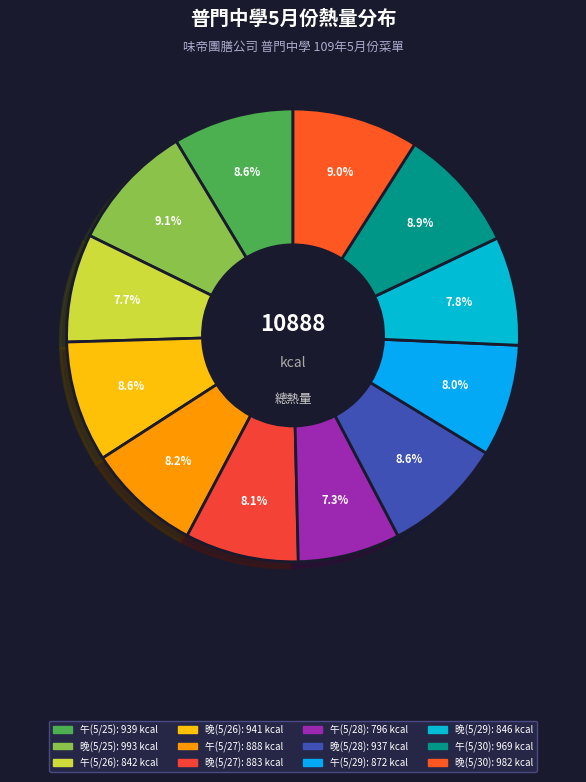

To the nearest percent, what is the difference between the 晚(5/26) and 午(5/26) slice percentages?

1%